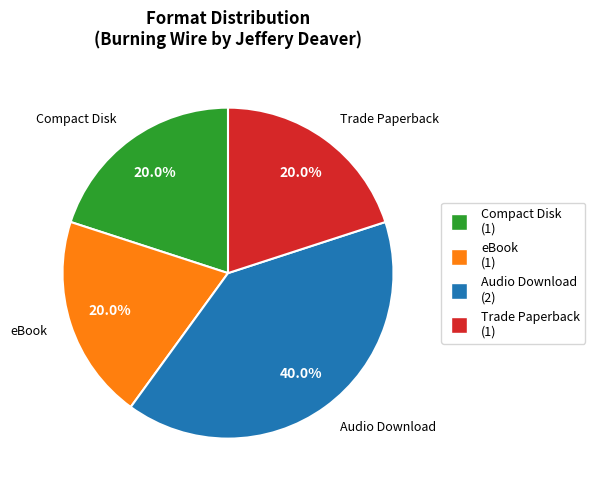

Is there any slice that represents more than half of the pie?

No